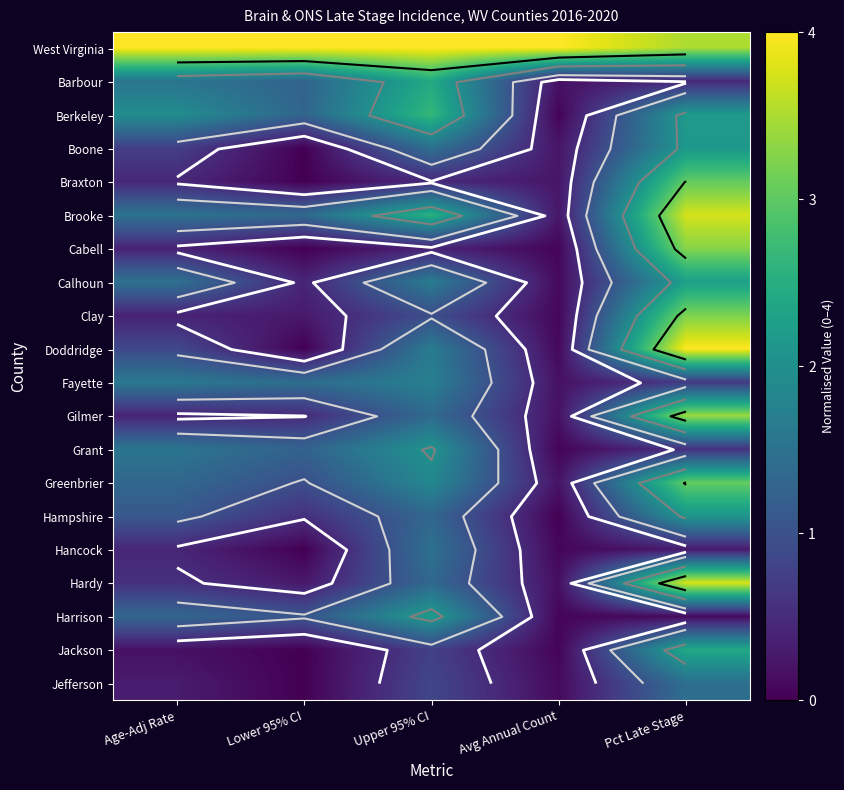

Rank the series by their maximum value, from highest to lowest.

West Virginia, Doddridge, Hardy, Brooke, Gilmer, Cabell, Clay, Greenbrier, Braxton, Berkeley, Barbour, Jackson, Calhoun, Harrison, Boone, Hampshire, Grant, Fayette, Hancock, Jefferson